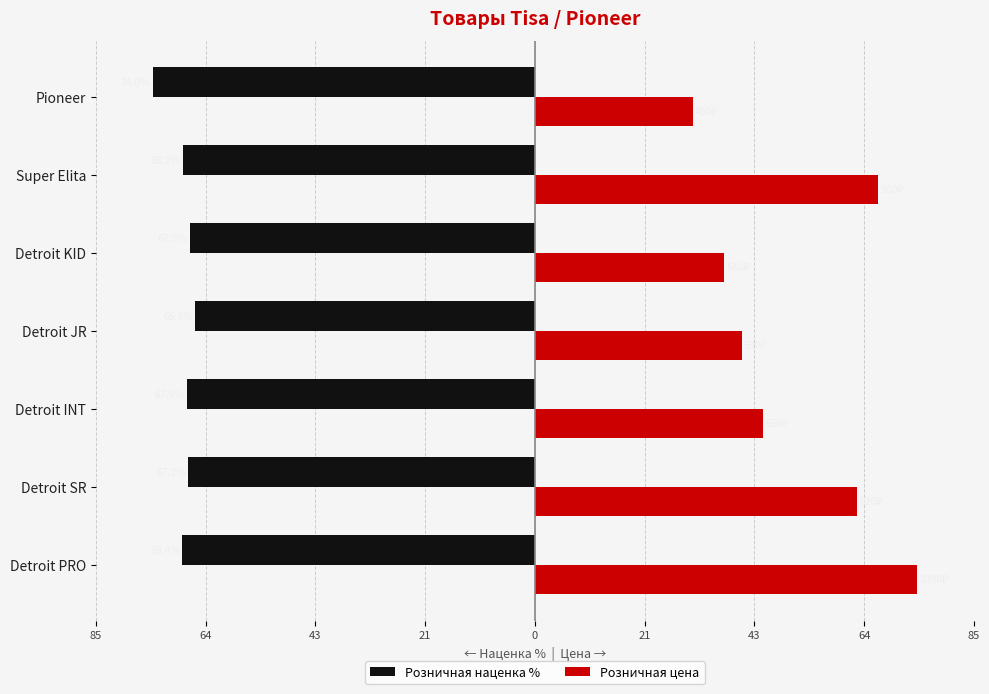

What are all the series names shown in the legend?

Розничная наценка %, Розничная цена